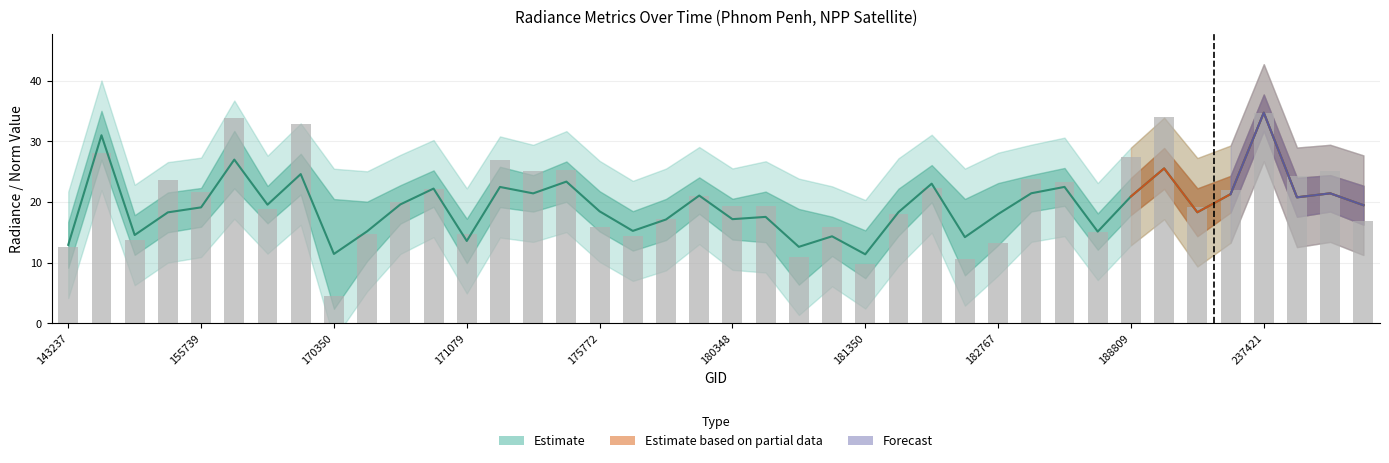

What is the approximate value at 33?

34.1